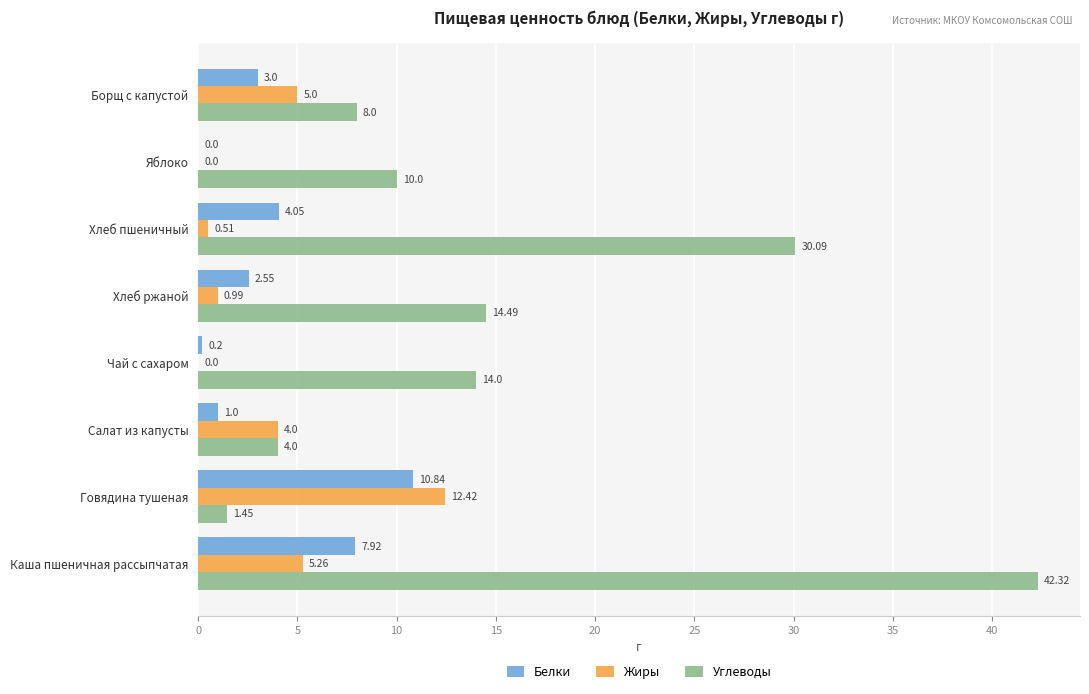

What is the sum of the Жиры values at Борщ с капустой and Хлеб пшеничный?

5.5